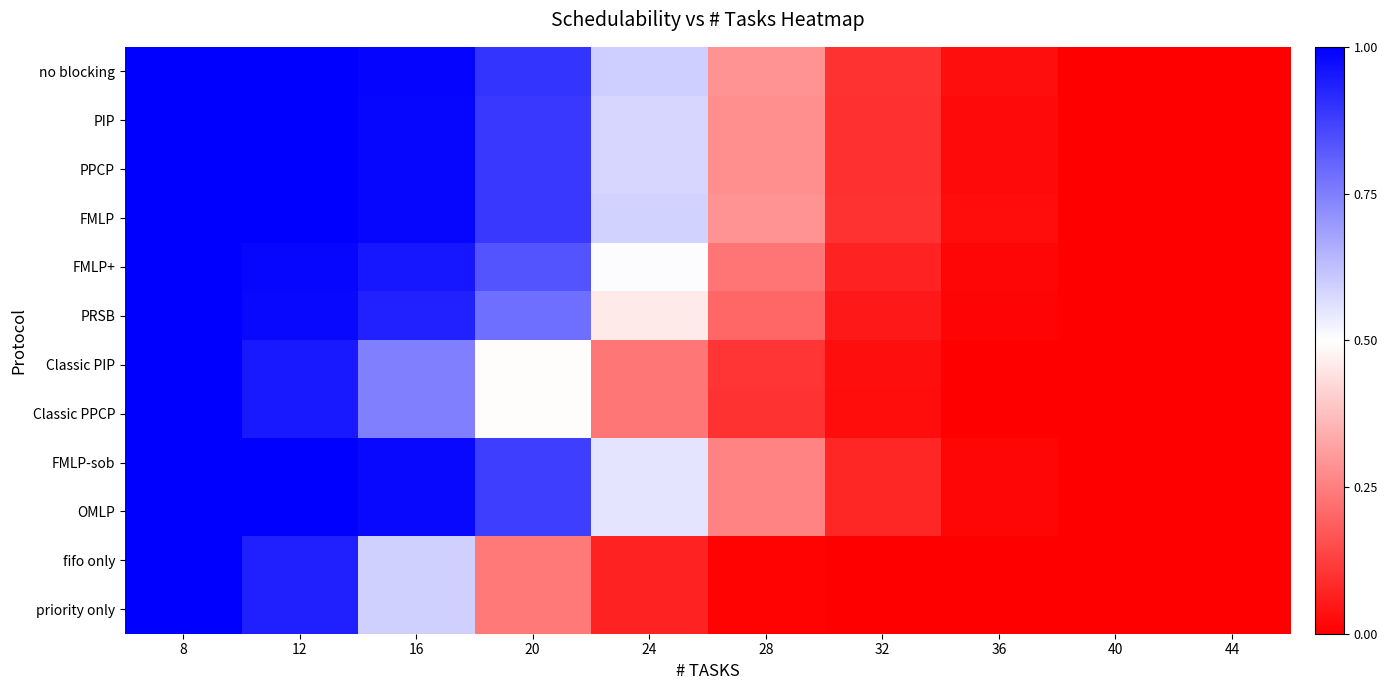

At how many categories does at least one series exceed 0?

9